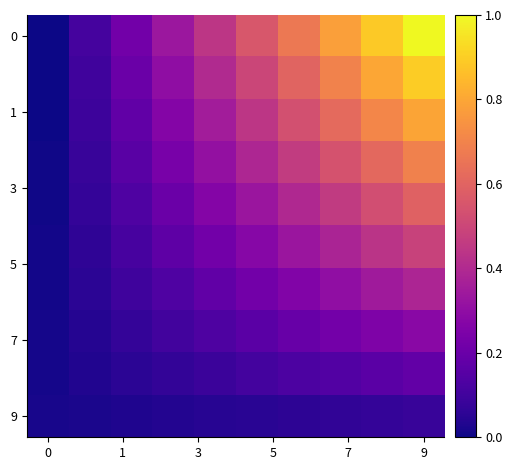

At which category is the sum across all series the highest?

9